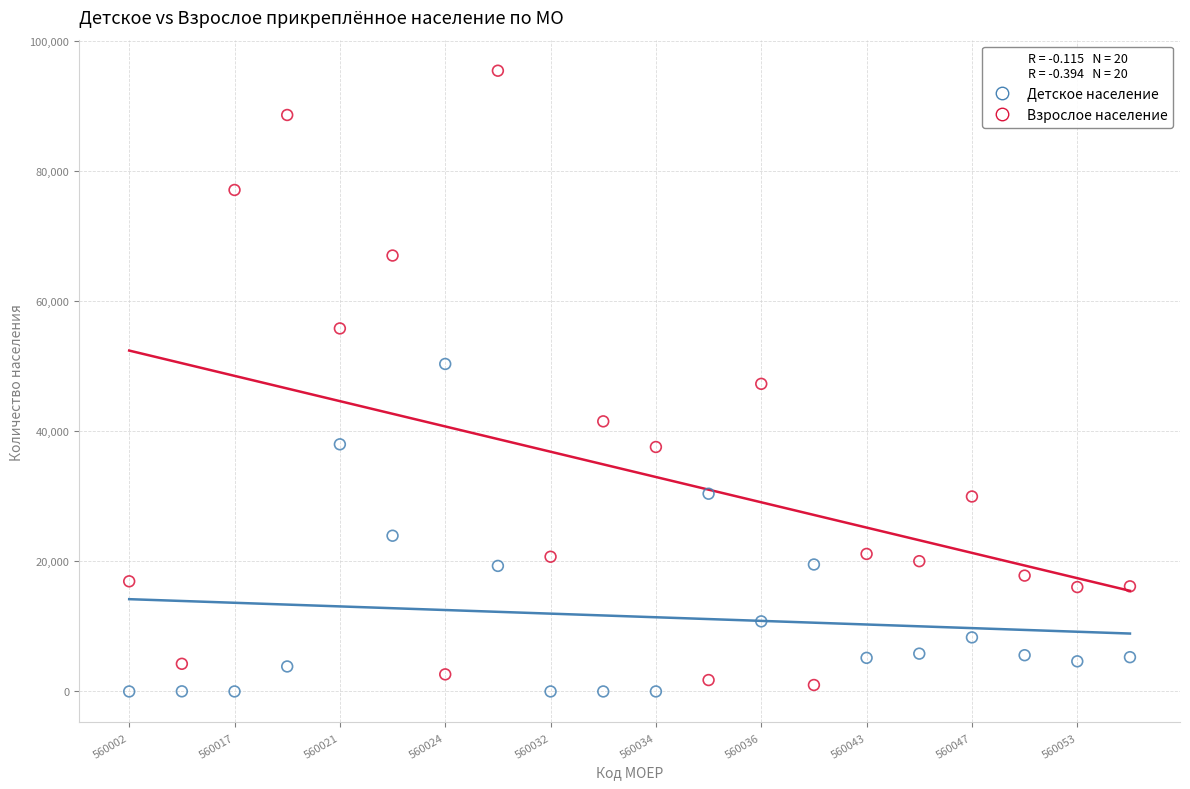

Which series reaches the minimum Y coordinate?

Детское население